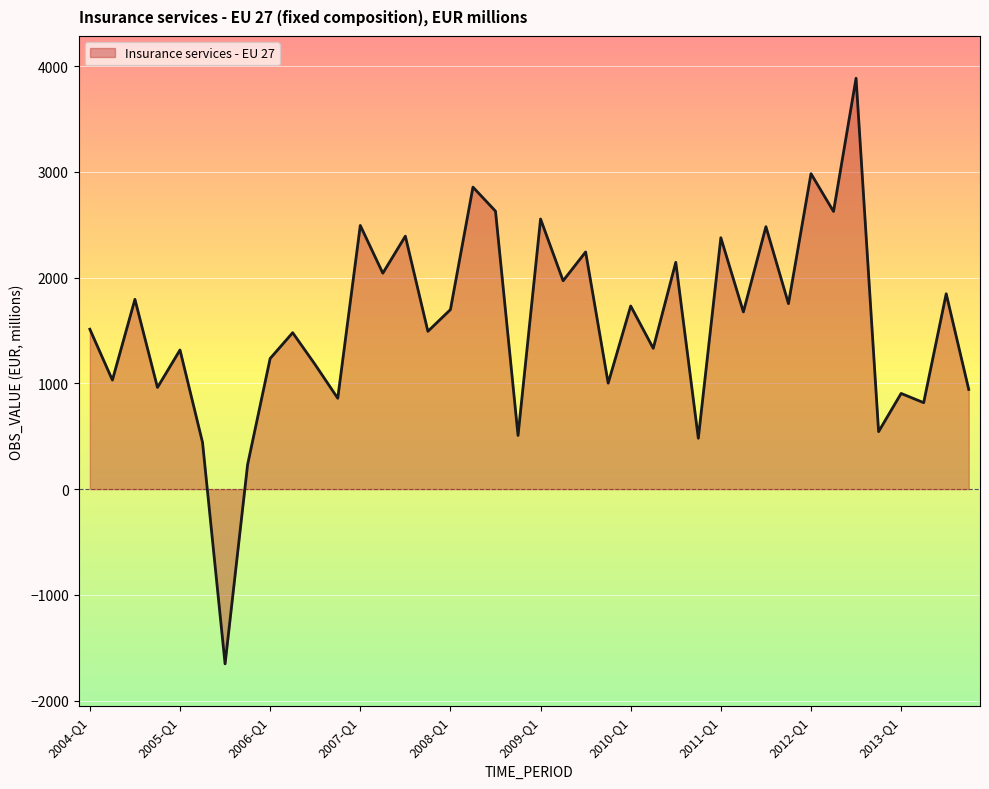

What is the greatest value displayed?

3885.9